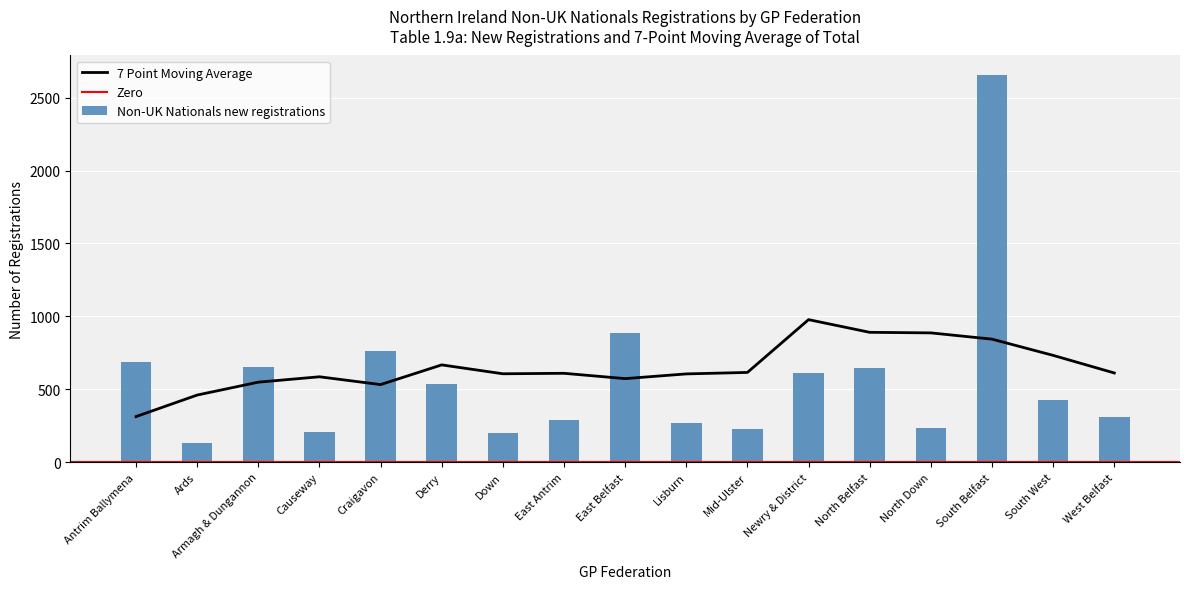

Is it true that 7 Point Moving Average equals 386.9 at Derry?

False